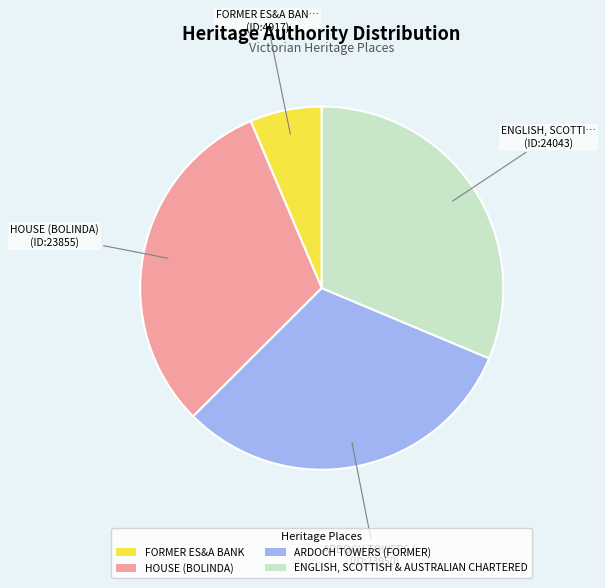

Does ENGLISH, SCOTTISH & AUSTRALIAN CHARTERED account for over 50% of the chart?

No